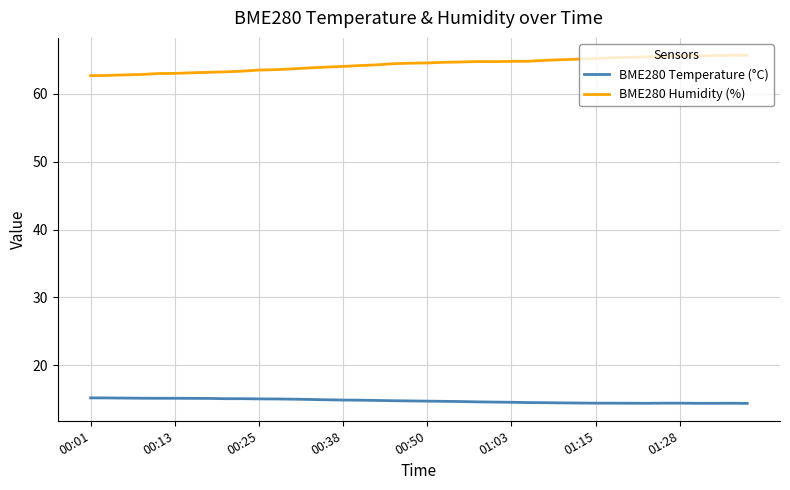

True or false: BME280 Temperature (°C) has more than 0 points higher than both neighbors.

True